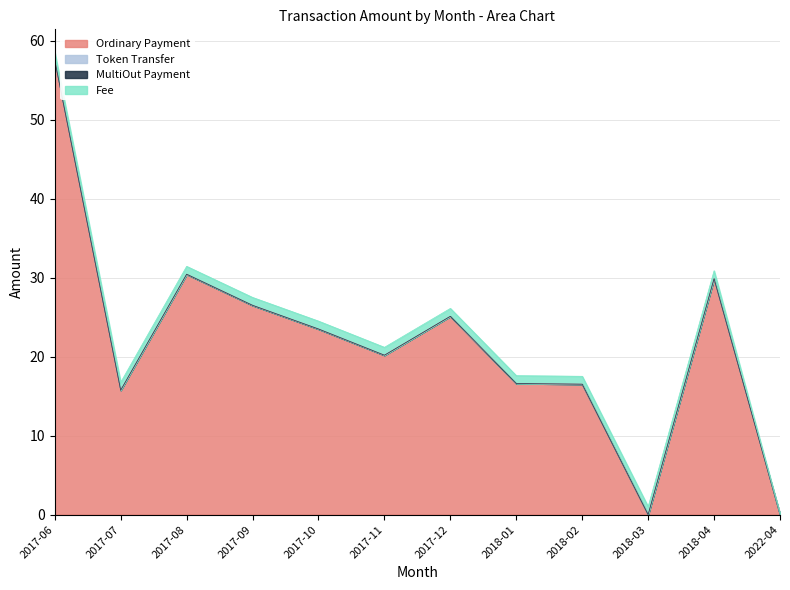

Is the value of Token Transfer at 2017-11 greater than the value of Fee at 2018-02?

No